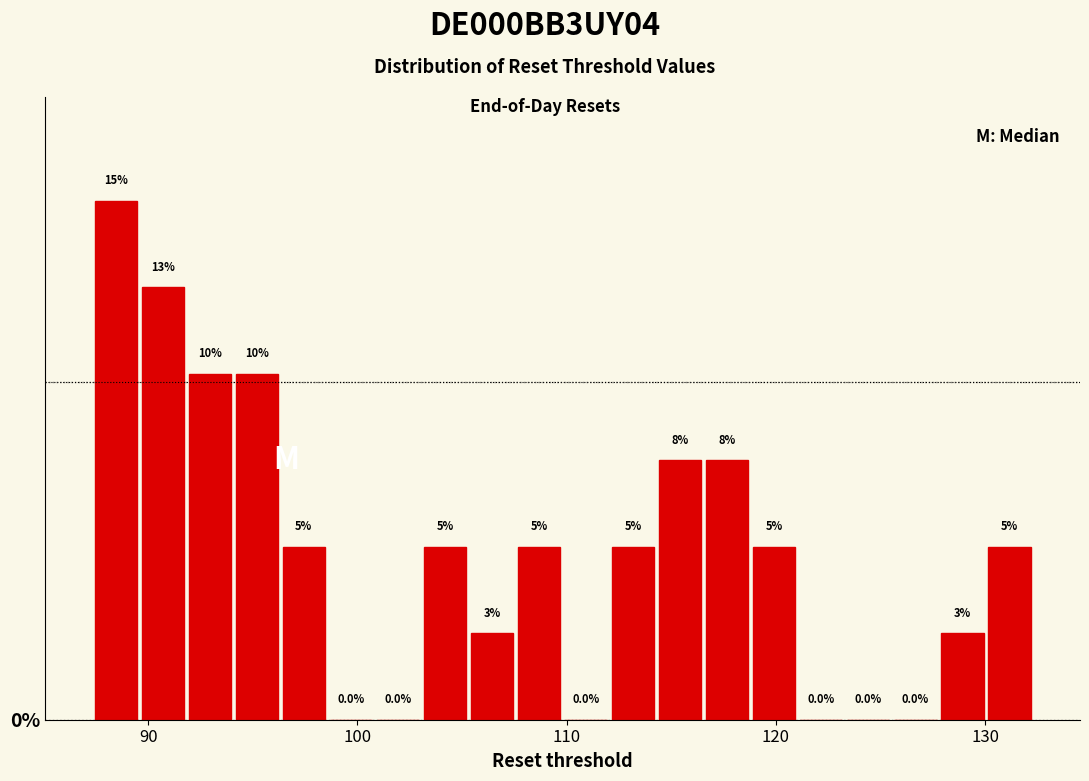

Read against the x-axis, roughly where is the centre of the tallest bar?

88